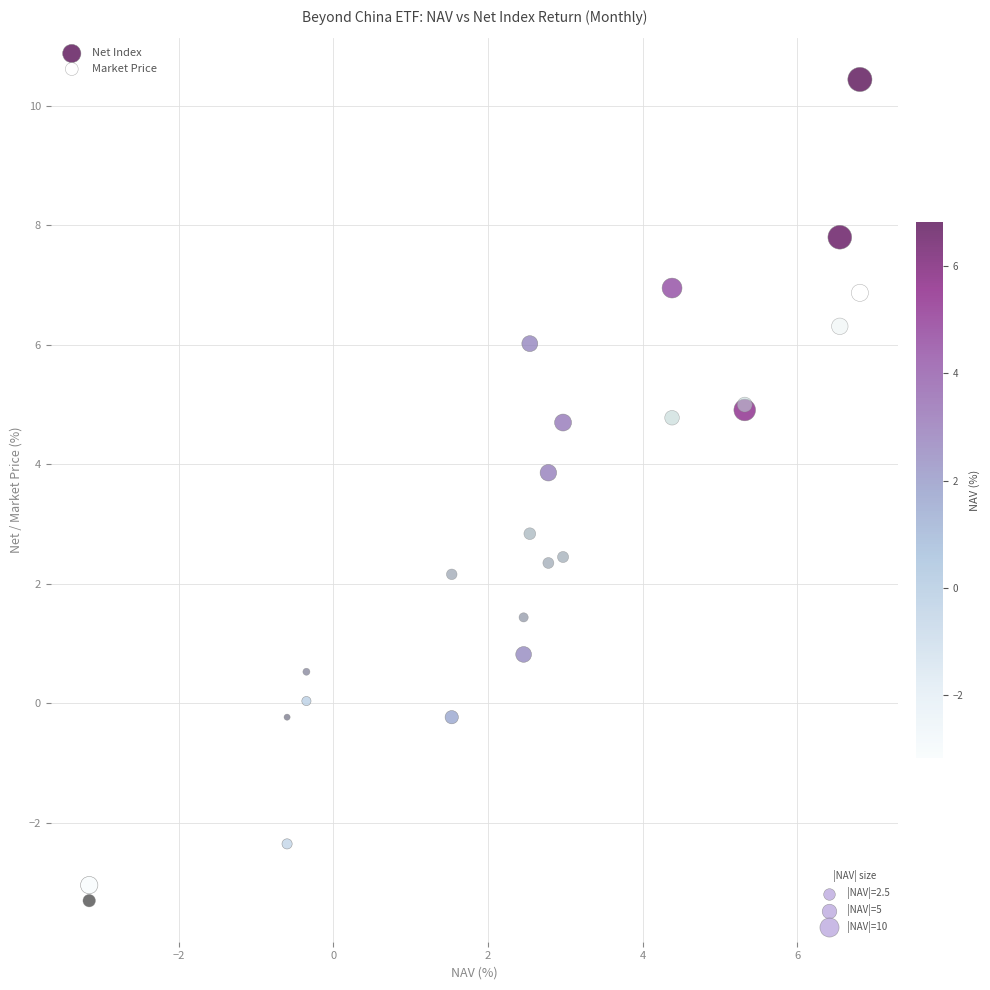

What is the X range (max minus min) for the scatter plot?

10.0